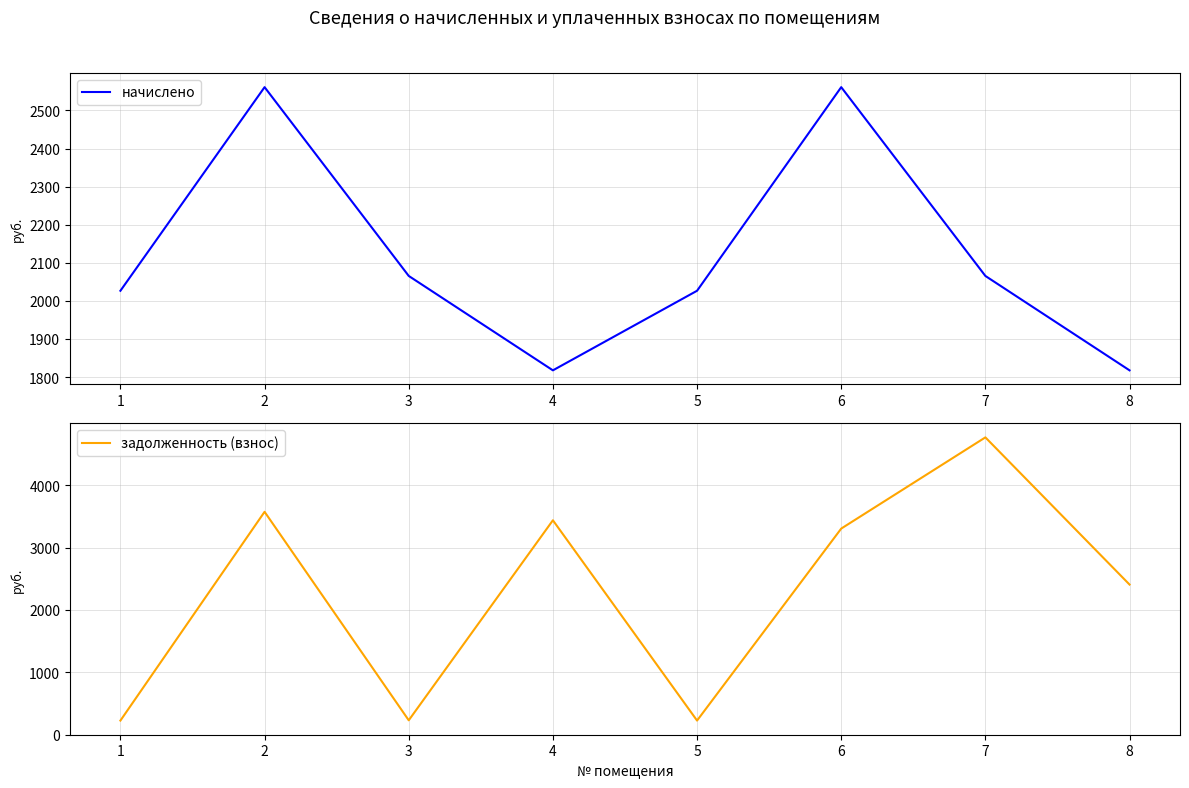

Reading right to left, transcribe all the data shown in this chart.

начислено: 1817.6	2065.5	2561.2	2026.6	1817.6	2065.5	2561.2	2026.6
задолженность (взнос): 2406.9	4767.9	3304.8	225.2	3438.0	229.5	3573.9	225.2